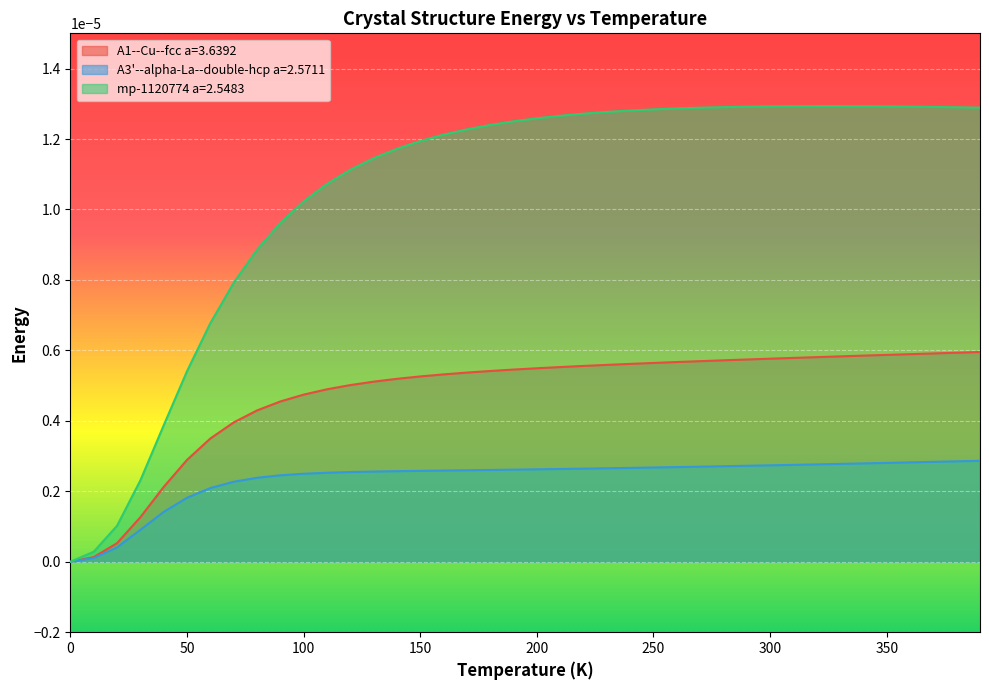

At 100, list the series in order from largest to smallest.

mp-1120774 a=2.5483, A1--Cu--fcc a=3.6392, A3'--alpha-La--double-hcp a=2.5711